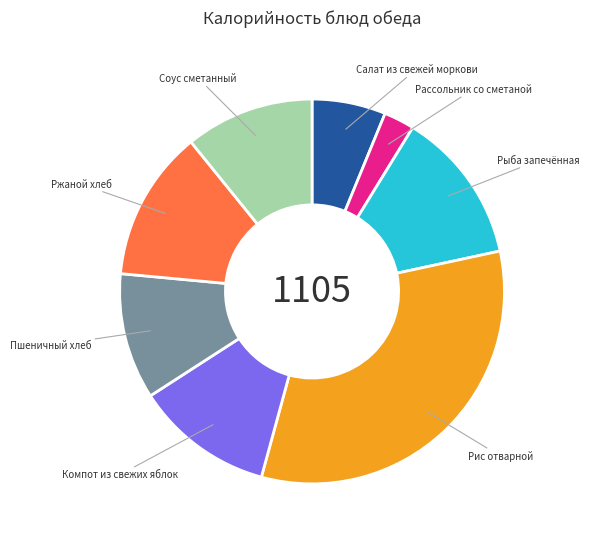

Count the number of slices in the pie.

8